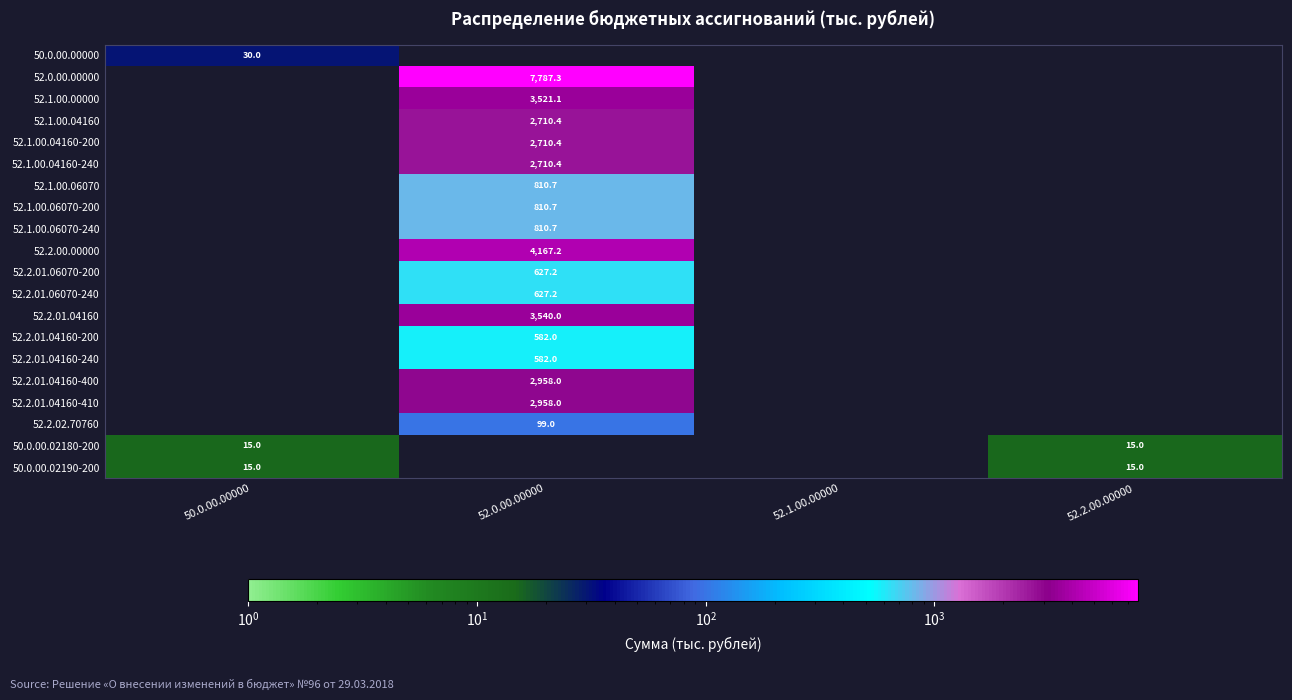

How many categories are shown in the chart?

4